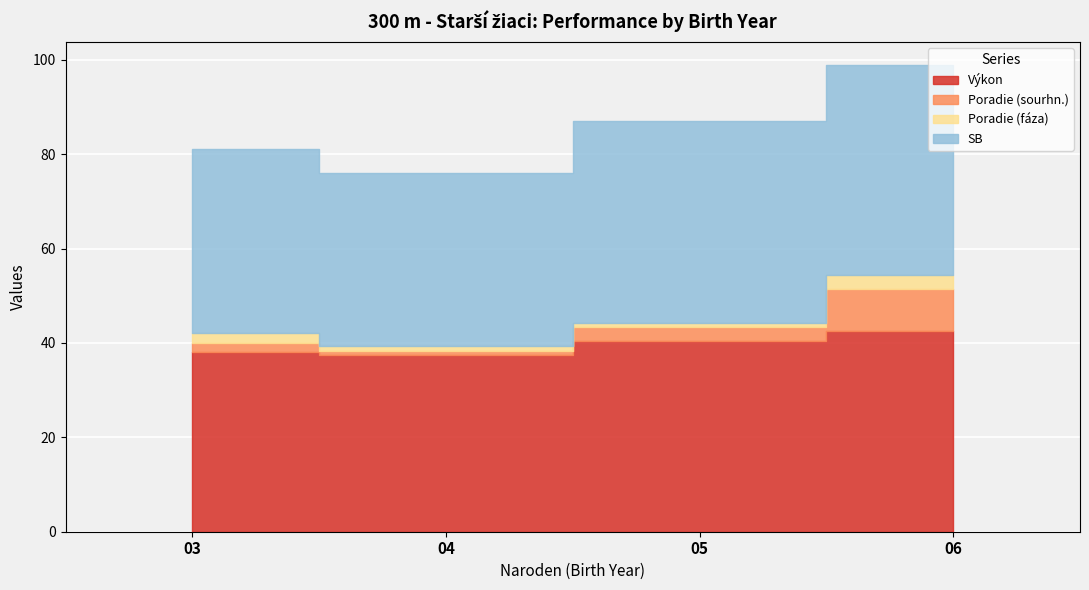

What is the value of the Poradie (fáza) point at the 2nd from the left?

1.0